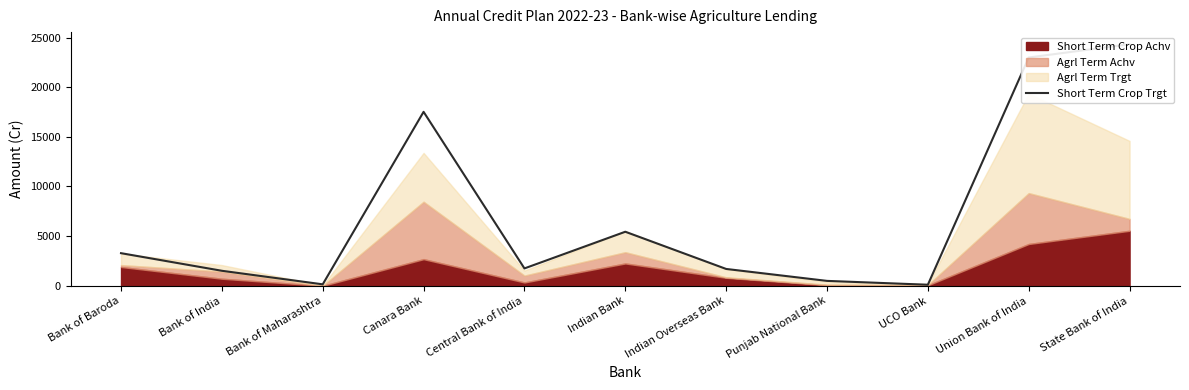

What is the label of the 3rd point from the right?

UCO Bank